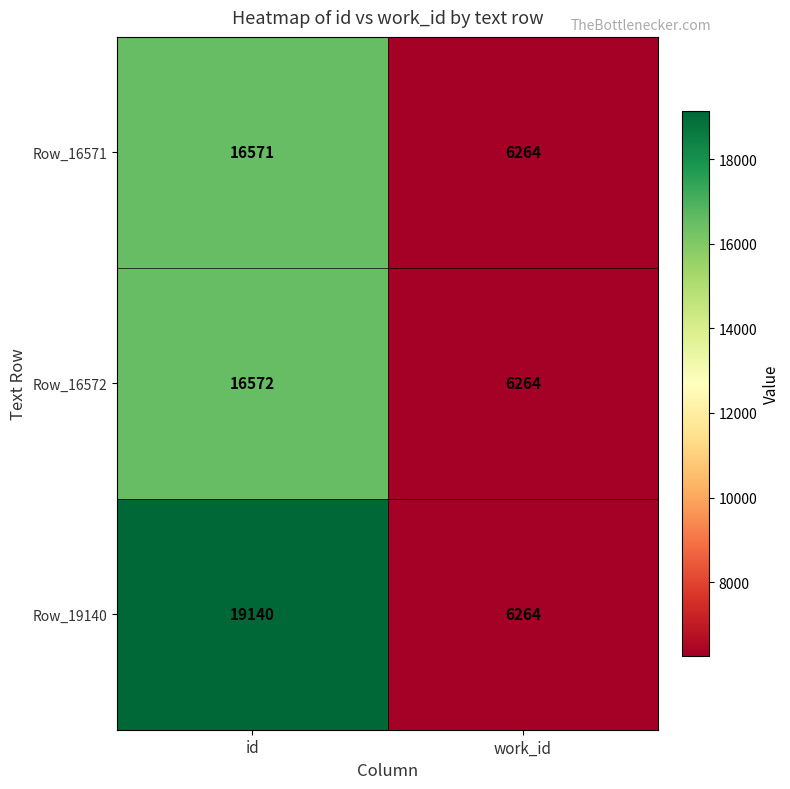

What is the total value across all series at id?

52283